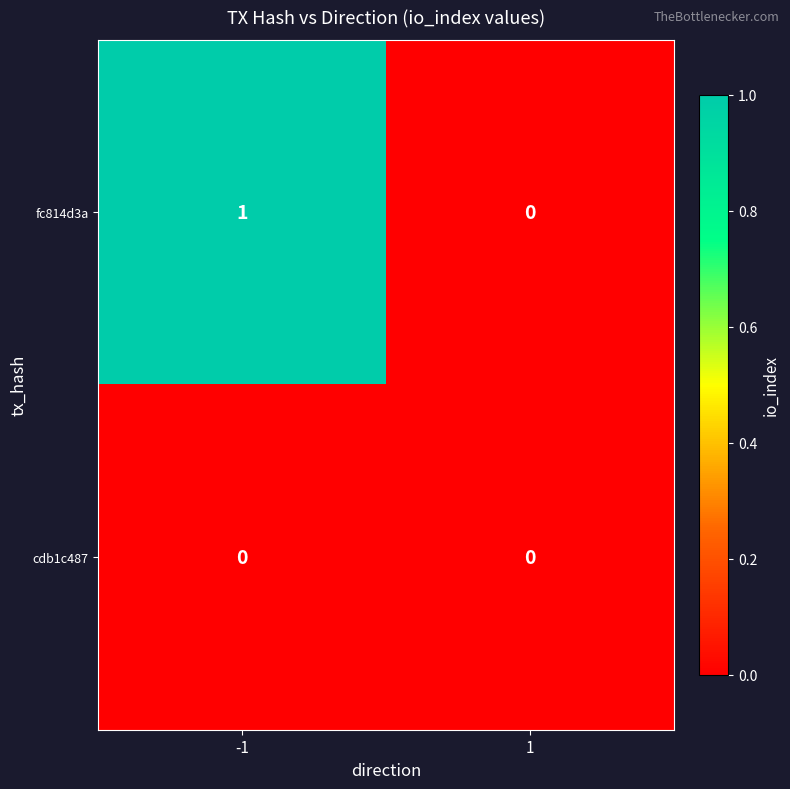

Which series has the largest total across all categories?

fc814d3a